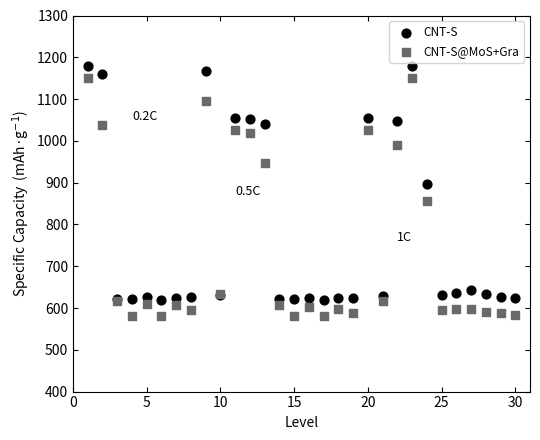

In the CNT-S@MoS+Gra series, what Y value is closest to 865?

855.6